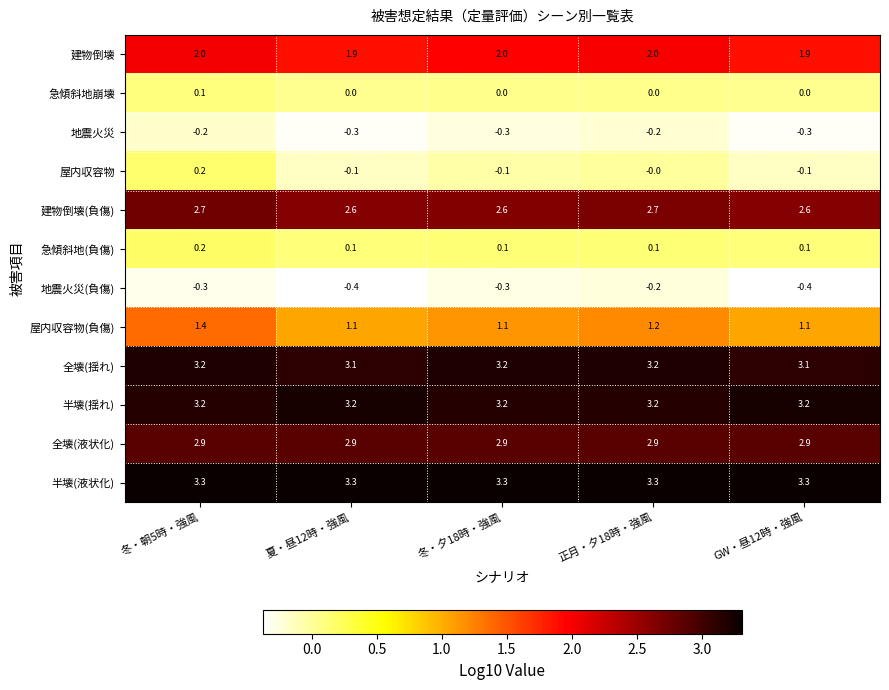

Is the value of 屋内収容物(負傷) at 冬・朝5時・強風 greater than the value of 地震火災(負傷) at 夏・昼12時・強風?

Yes